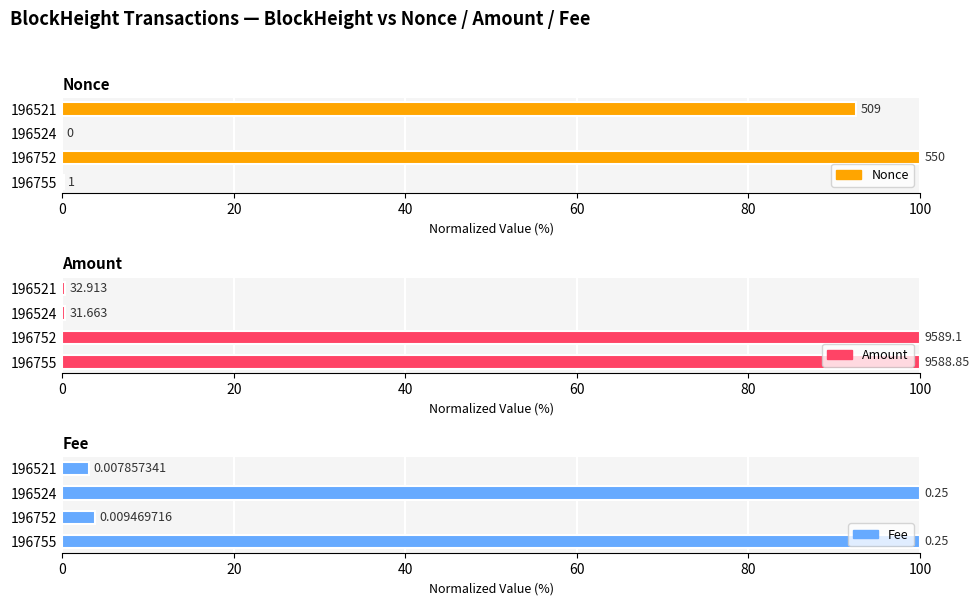

What is the approximate value of Nonce at 196755?

0.2